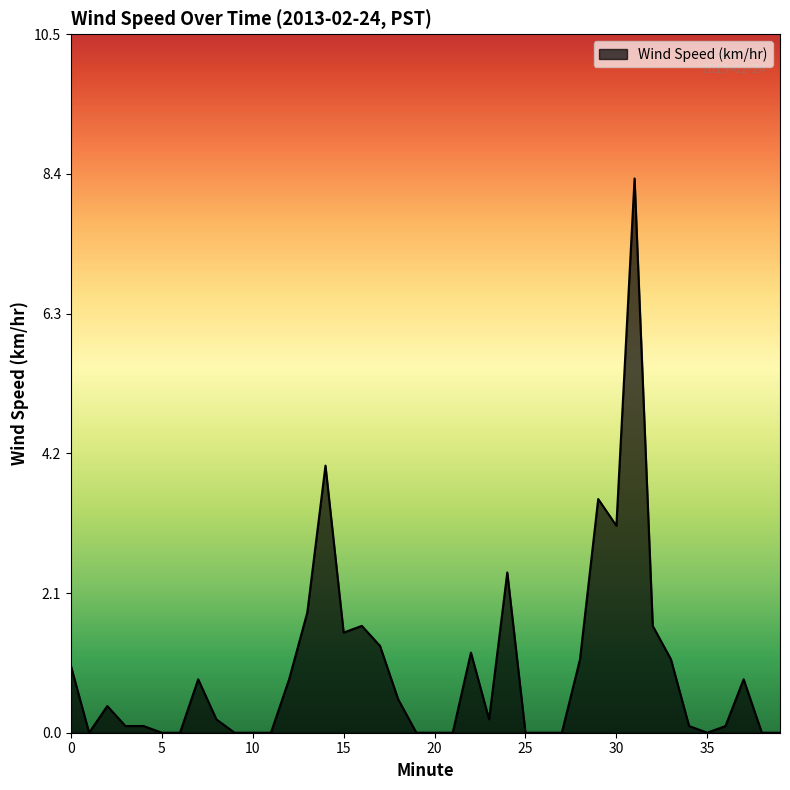

What is the greatest value displayed?

8.3